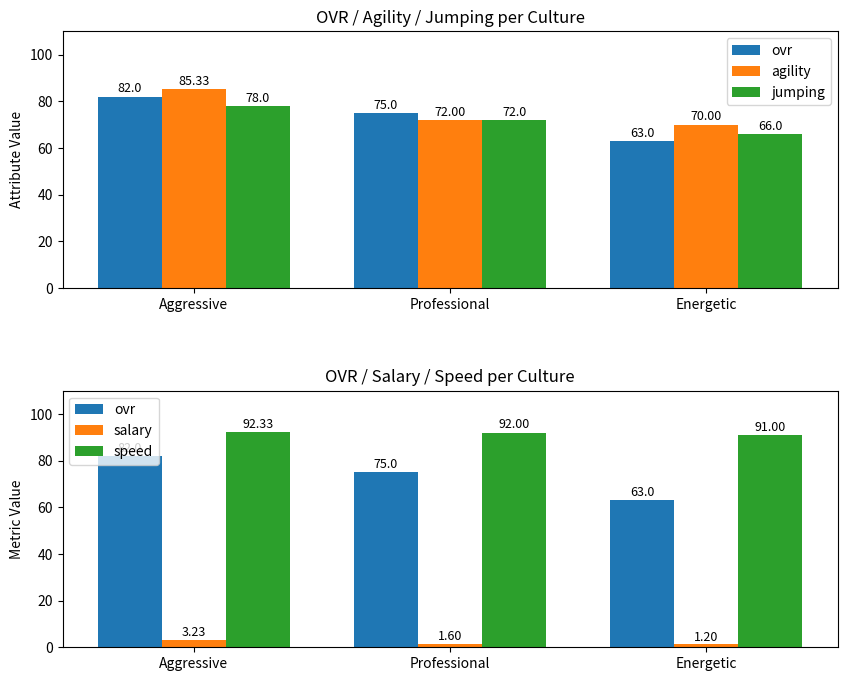

Reading left to right, what are all the values shown in this chart?

ovr: Aggressive=82.0	Professional=75.0	Energetic=63.0
agility: Aggressive=85.3	Professional=72.0	Energetic=70.0
jumping: Aggressive=78.0	Professional=72.0	Energetic=66.0
salary: Aggressive=3.2	Professional=1.6	Energetic=1.2
speed: Aggressive=92.3	Professional=92.0	Energetic=91.0